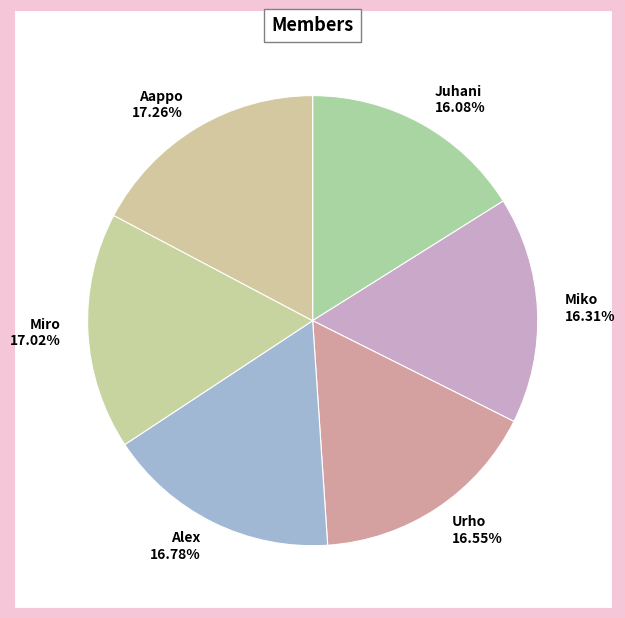

What is the ratio of the value at Aappo 17.26% to the value at Urho 16.55%?

1.0